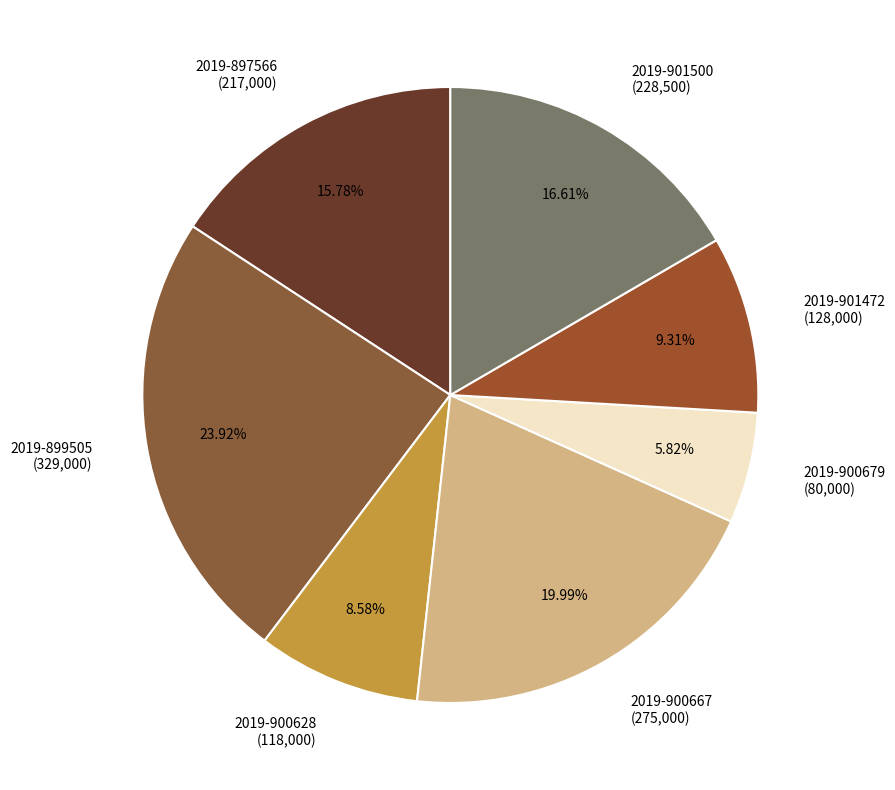

What is the largest slice in the pie chart?

2019-899505